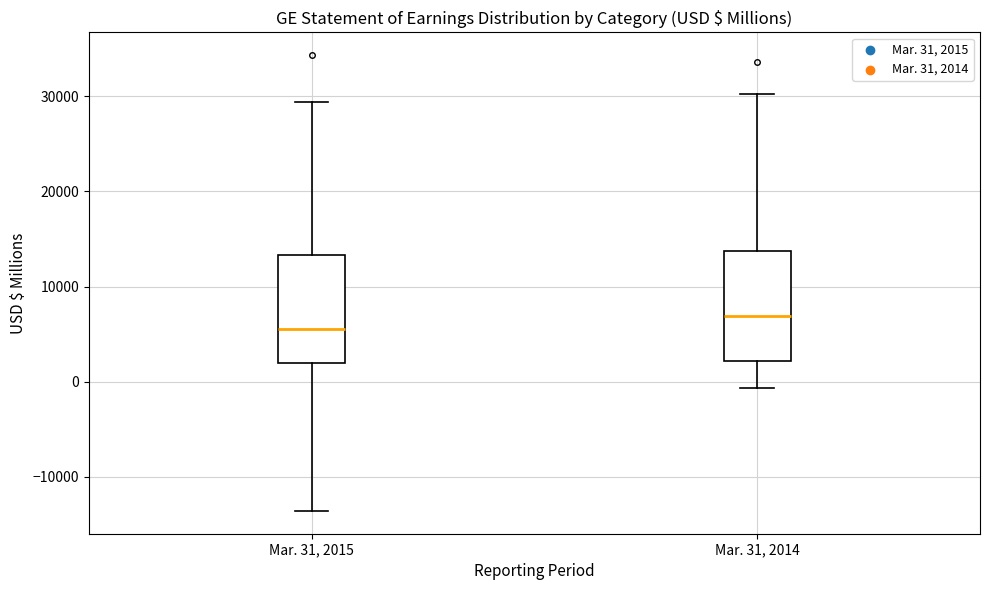

Reading left to right, transcribe this box plot: for each box, give where its median line is, the range the box spans, and where its two whiskers end, as read against the y-axis. The values are not printed on the chart, so give them approximately, as read against the axis.

Mar. 31, 2015: median 6000, box 2000 to 13000, whiskers -14000 to 29000
Mar. 31, 2014: median 7000, box 2000 to 14000, whiskers -1000 to 30000